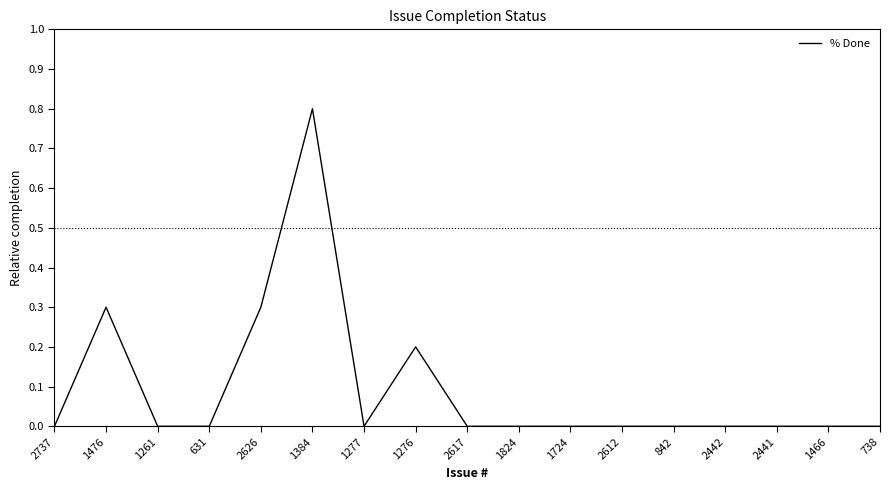

Reading right to left, extract all data points from this chart.

0	0	0	0	0	0	0	0	0	20	0	80	30	0	0	30	0